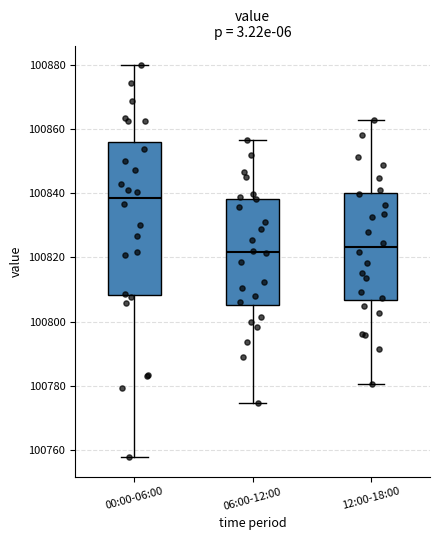

Reading left to right, transcribe this box plot: for each box, give where its median line is, the range the box spans, and where its two whiskers end, as read against the y-axis. The values are not printed on the chart, so give them approximately, as read against the axis.

00:00-06:00: median 100838, box 100808 to 100856, whiskers 100758 to 100880
06:00-12:00: median 100822, box 100806 to 100838, whiskers 100774 to 100856
12:00-18:00: median 100824, box 100806 to 100840, whiskers 100780 to 100862